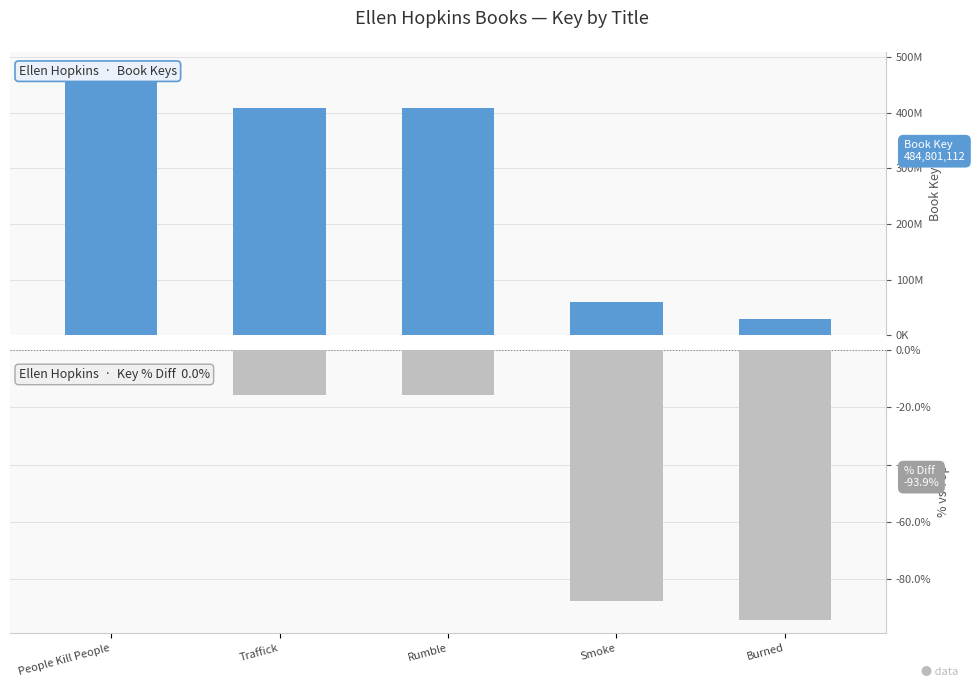

What is the label of the 2nd bar from the right?

Smoke